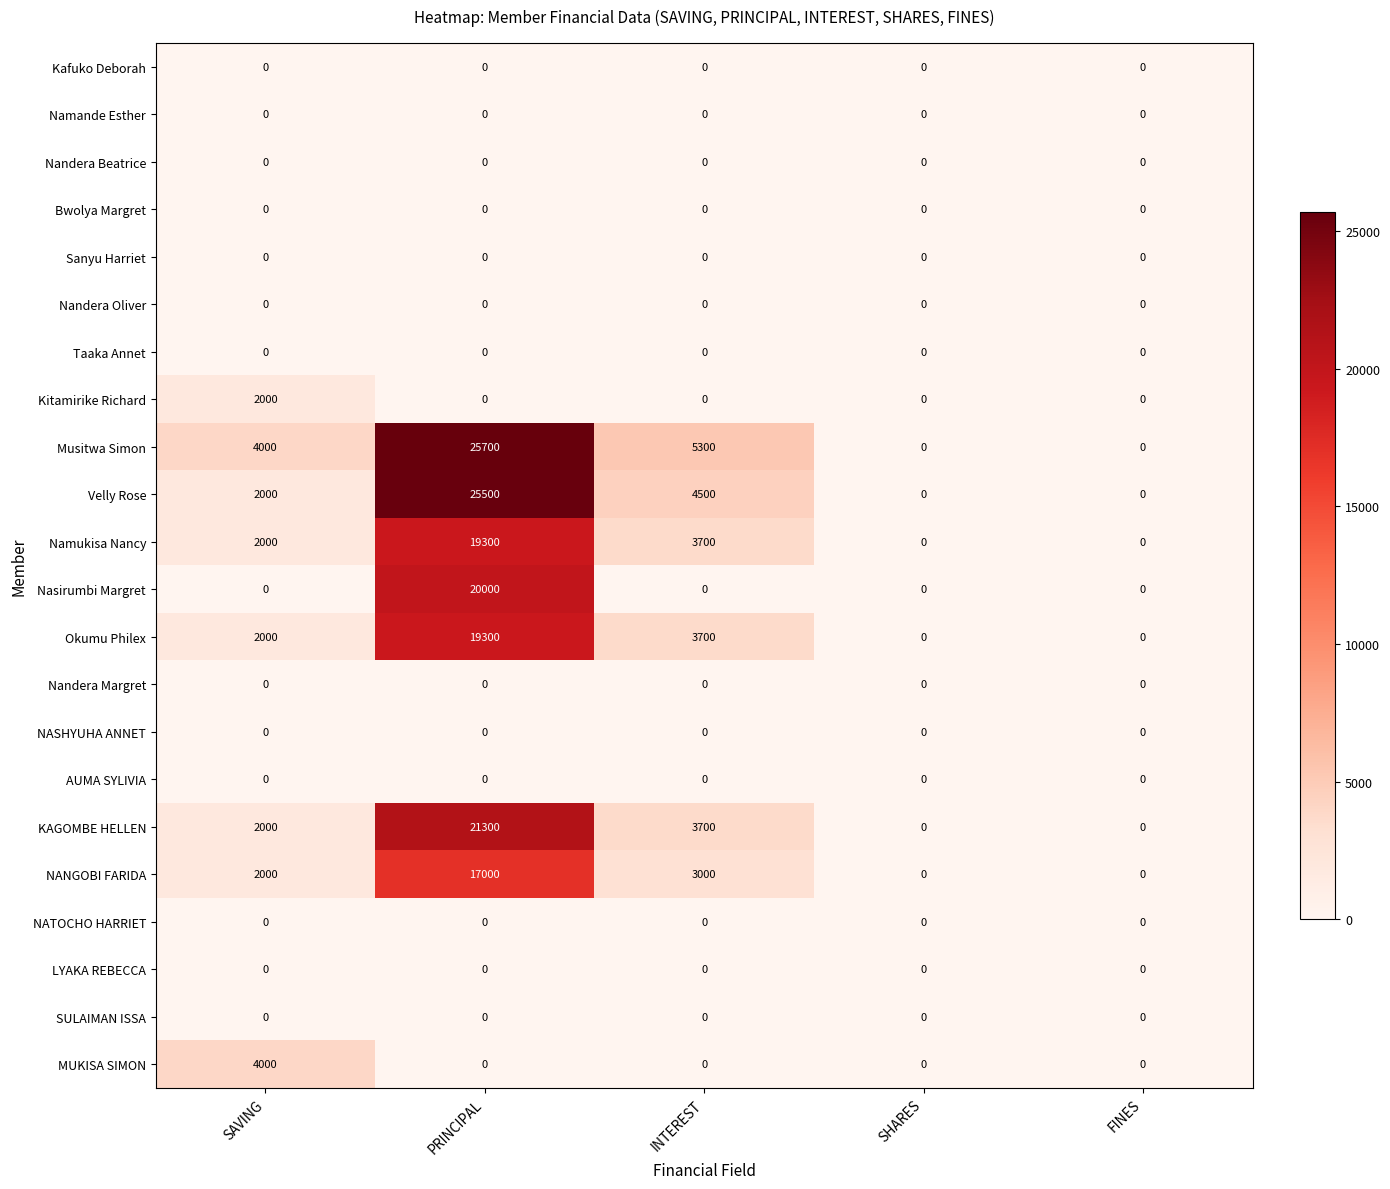

At how many categories does at least one series exceed 16606?

1